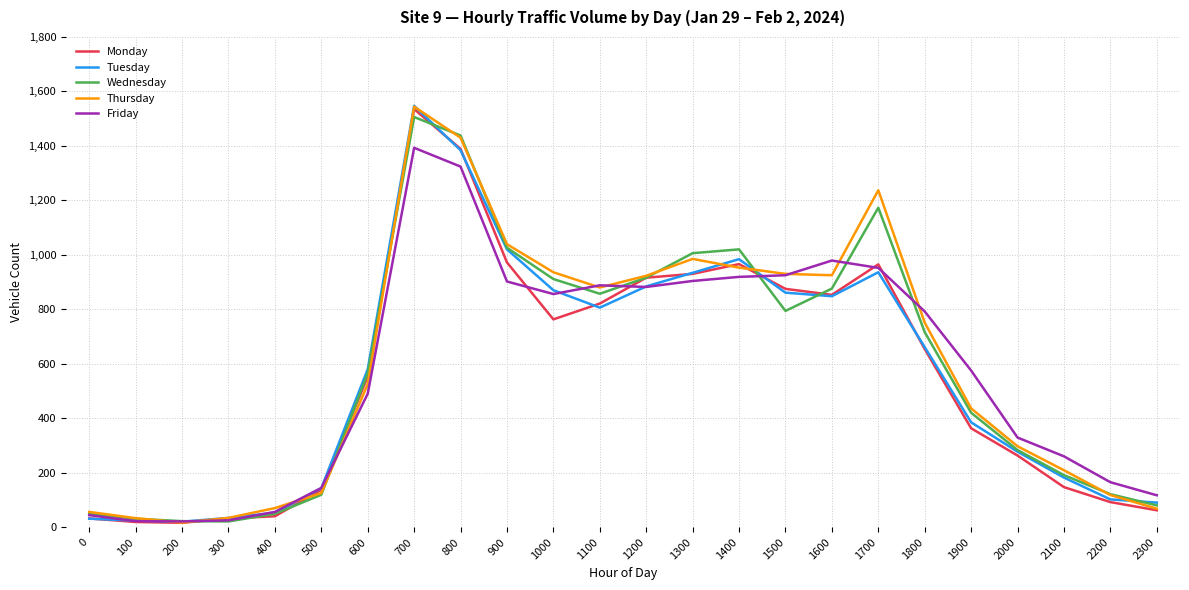

What is the highest value of the Tuesday series?

1547